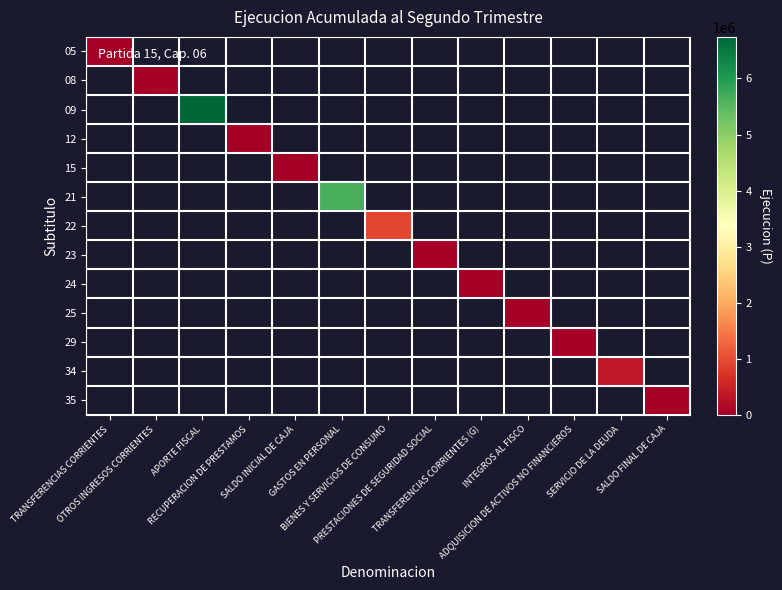

At how many categories does at least one series exceed 570608?

3